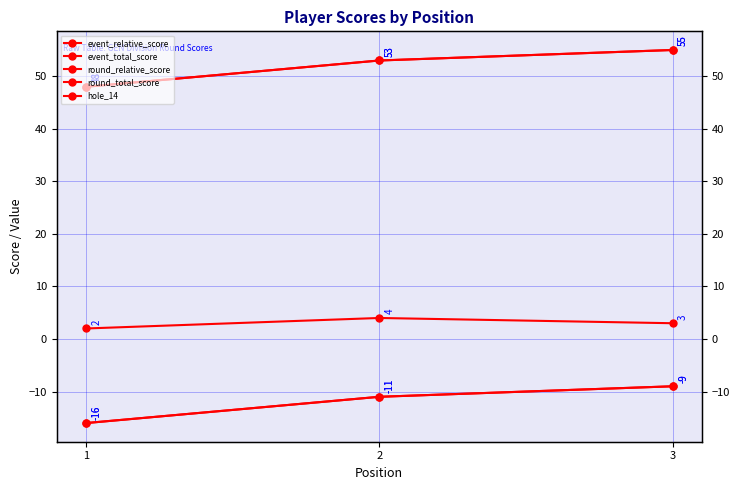

What value does the round_relative_score series have at 3?

-9